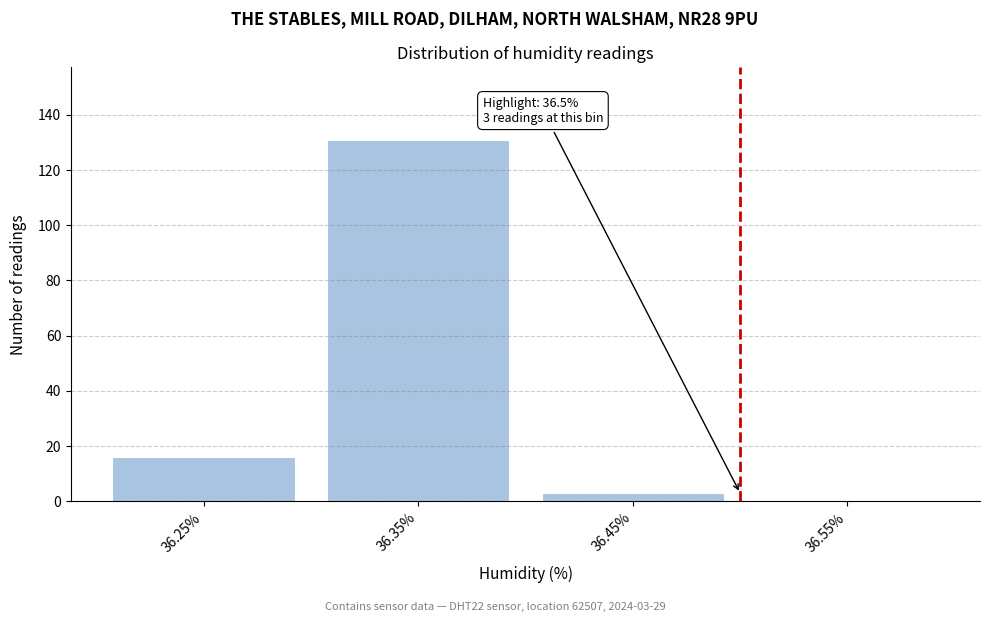

Which range on the x-axis has the tallest bar?

36.3 to 36.4